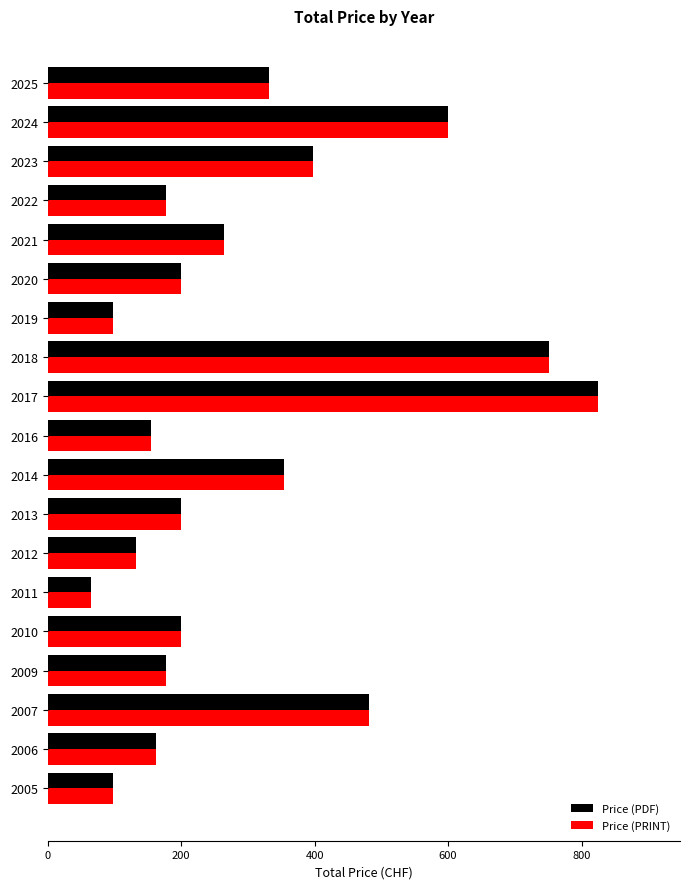

What is the smallest value displayed?

65